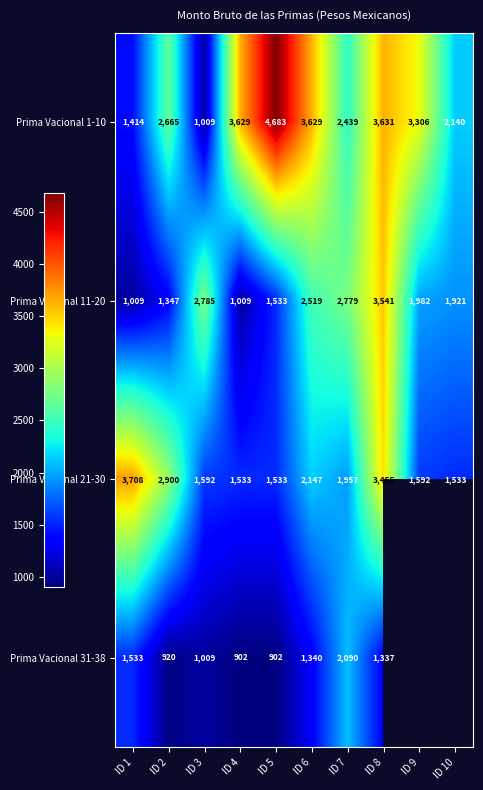

Rank the series at ID 1 from highest to lowest value.

Prima Vacional 21-30, Prima Vacional 31-38, Prima Vacional 1-10, Prima Vacional 11-20